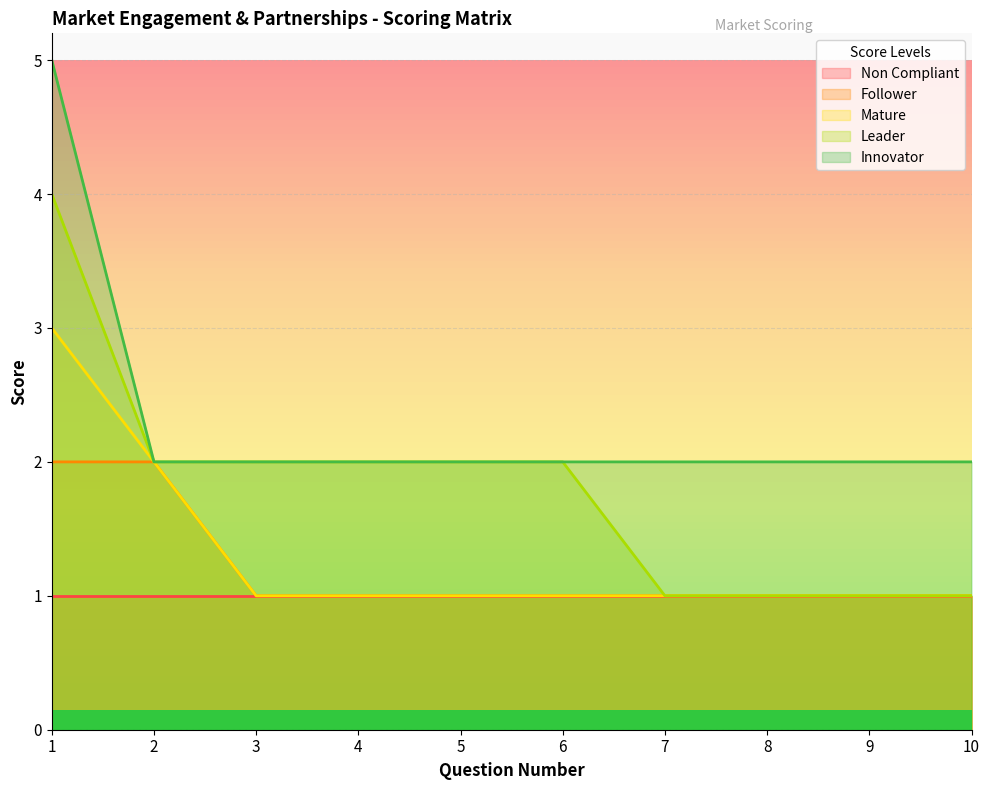

Rank the series at 8 from lowest to highest value.

Follower, Mature, Leader, Innovator